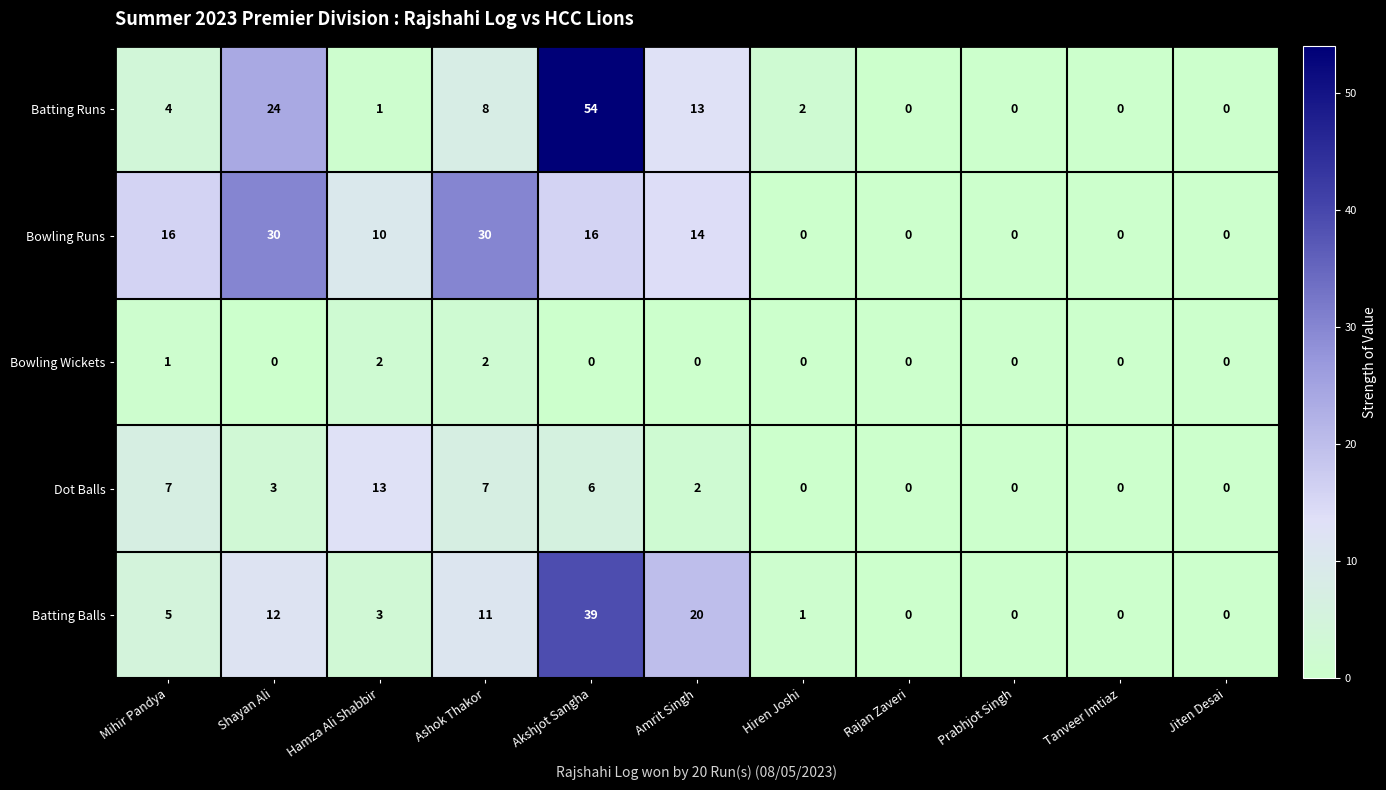

How many data points does each series have?

11